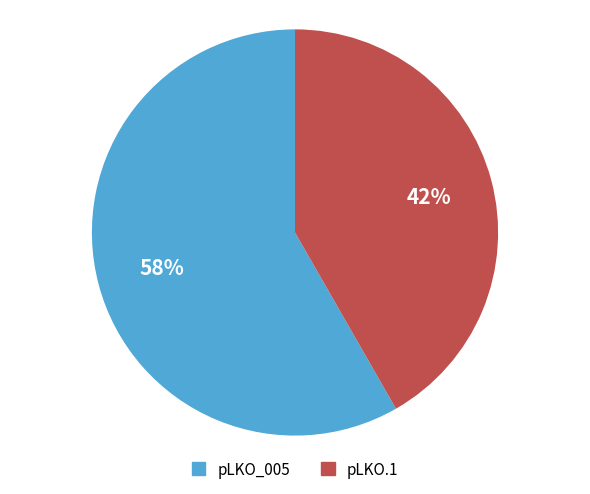

Is there any slice that represents more than half of the pie?

Yes